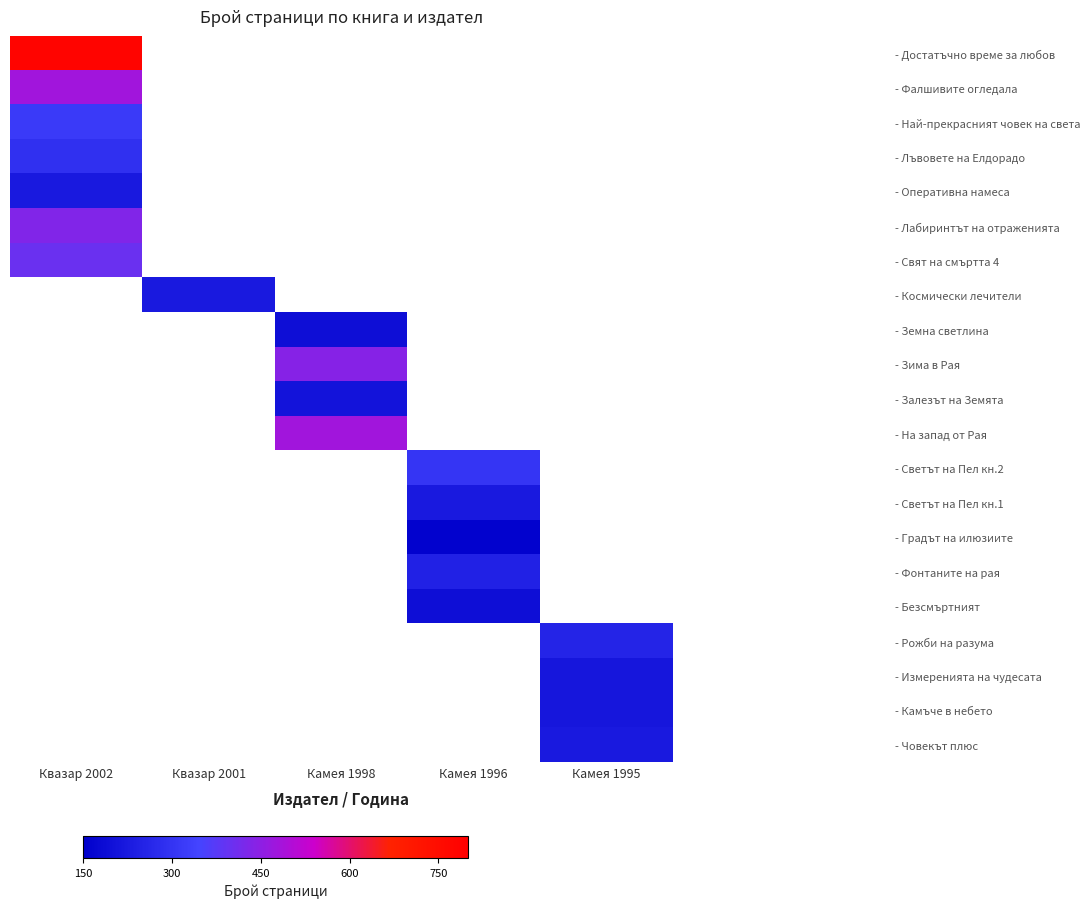

Which category has the lowest value in the - Лъвовете на Елдорадо series?

Квазар 2002